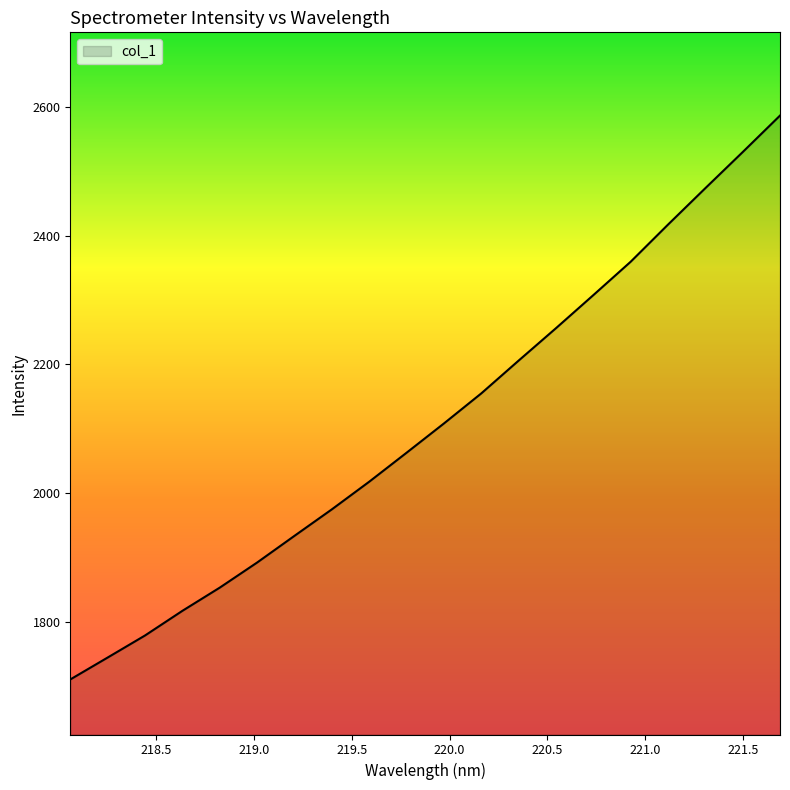

What is the smallest value displayed?

1710.6